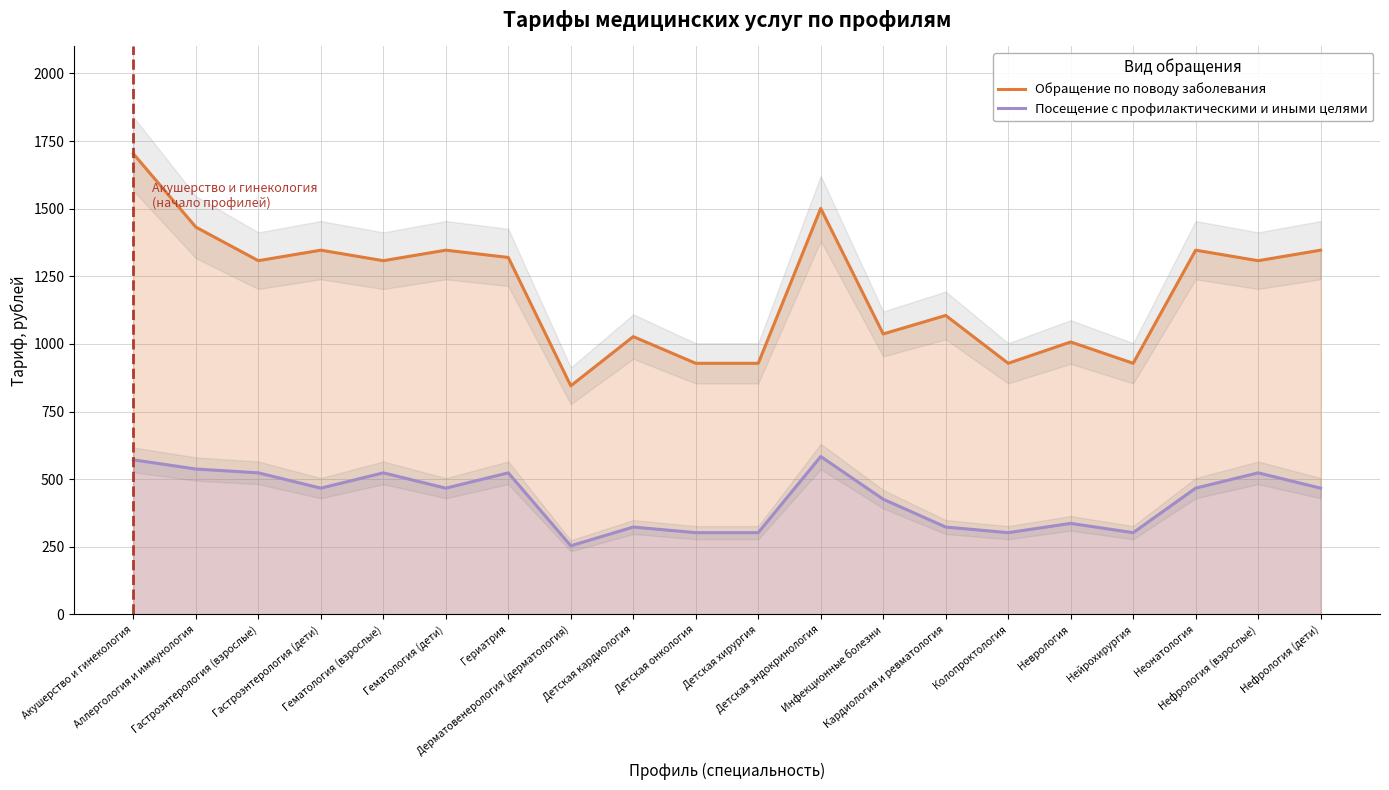

Rank the series by their average value, from lowest to highest.

Посещение с профилактическими и иными целями, Обращение по поводу заболевания